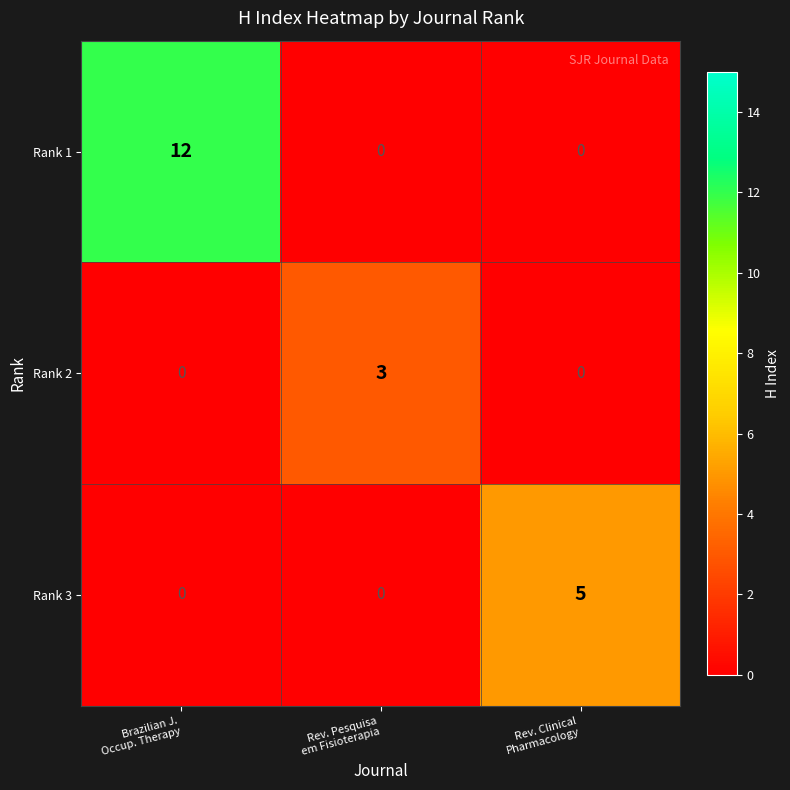

Rank the series by their average value, from lowest to highest.

Rank 2, Rank 3, Rank 1